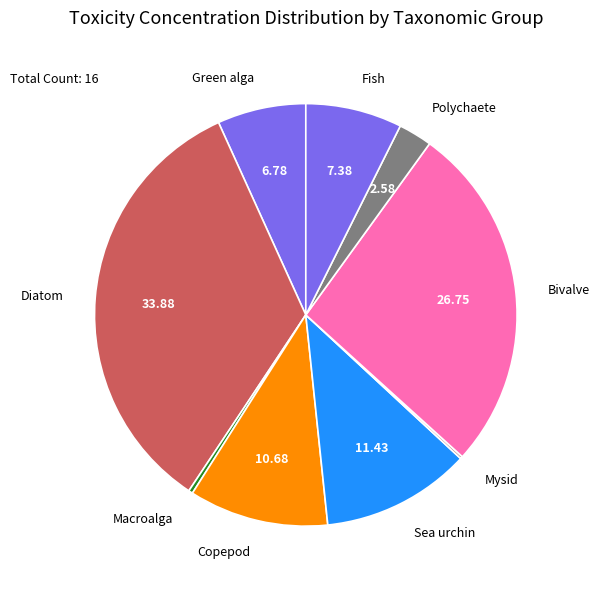

Is the sum of Diatom and Sea urchin greater than half?

No